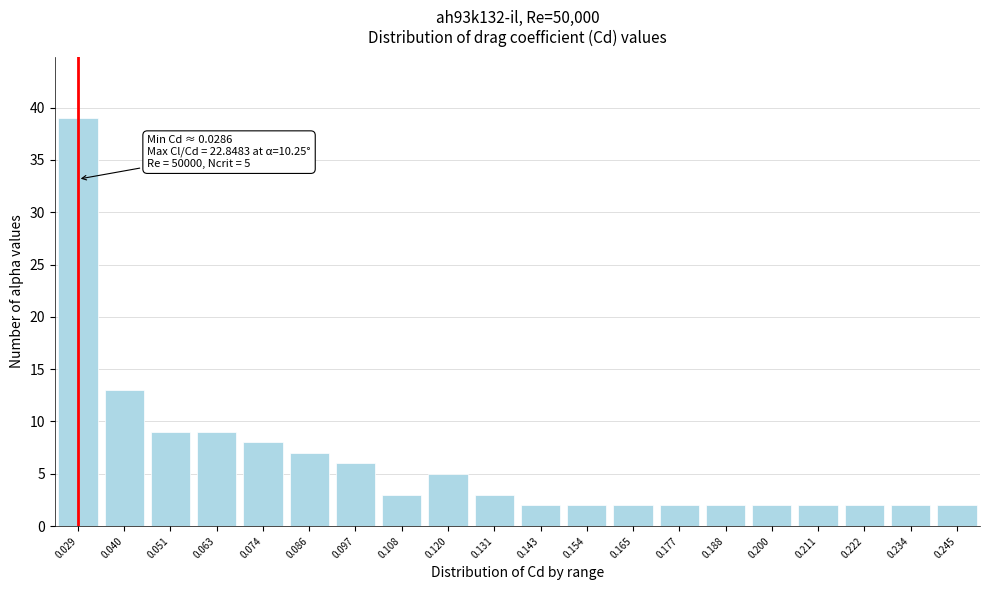

Reading left to right, transcribe all the data shown in this chart.

39	13	9	9	8	7	6	3	5	3	2	2	2	2	2	2	2	2	2	2